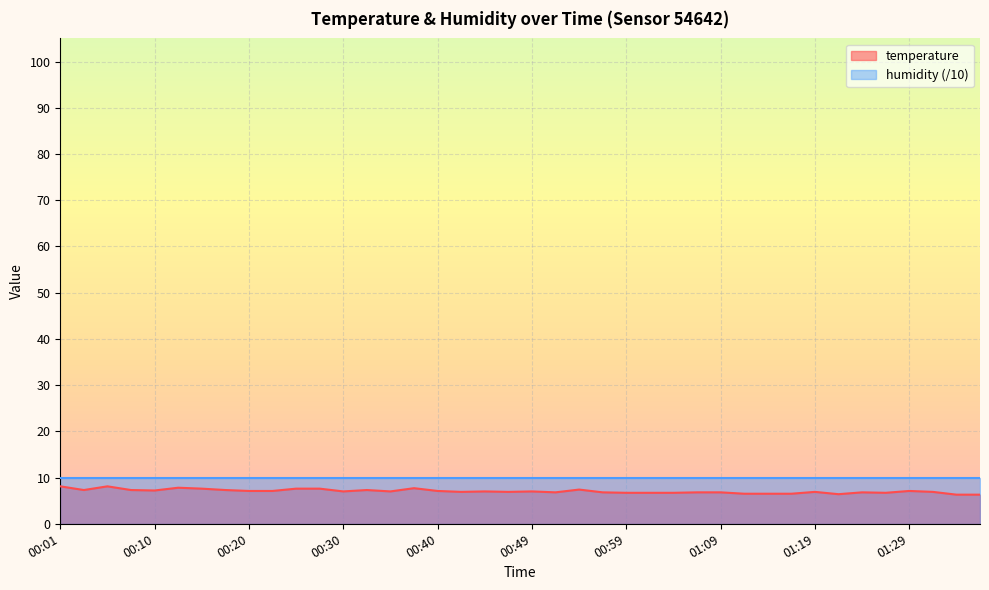

Approximately how many times larger is the value at 00:59 compared to 01:07?

1.0